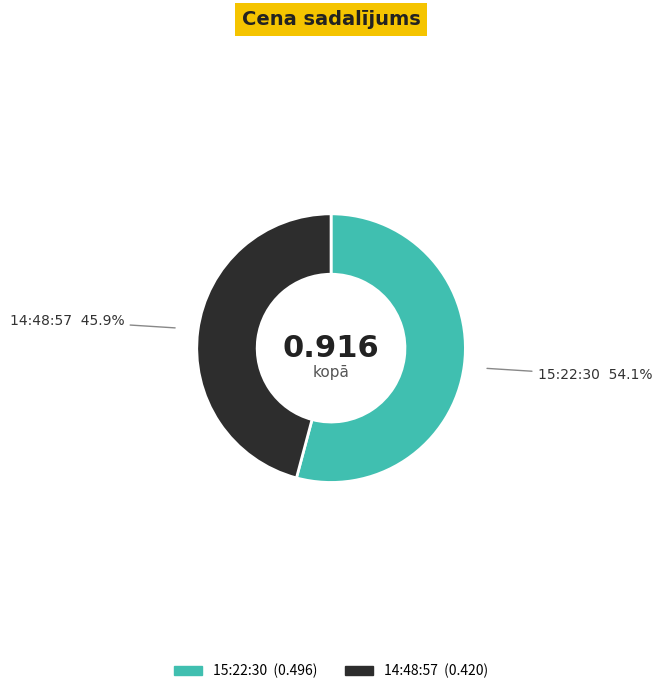

Does any single category account for the majority?

Yes